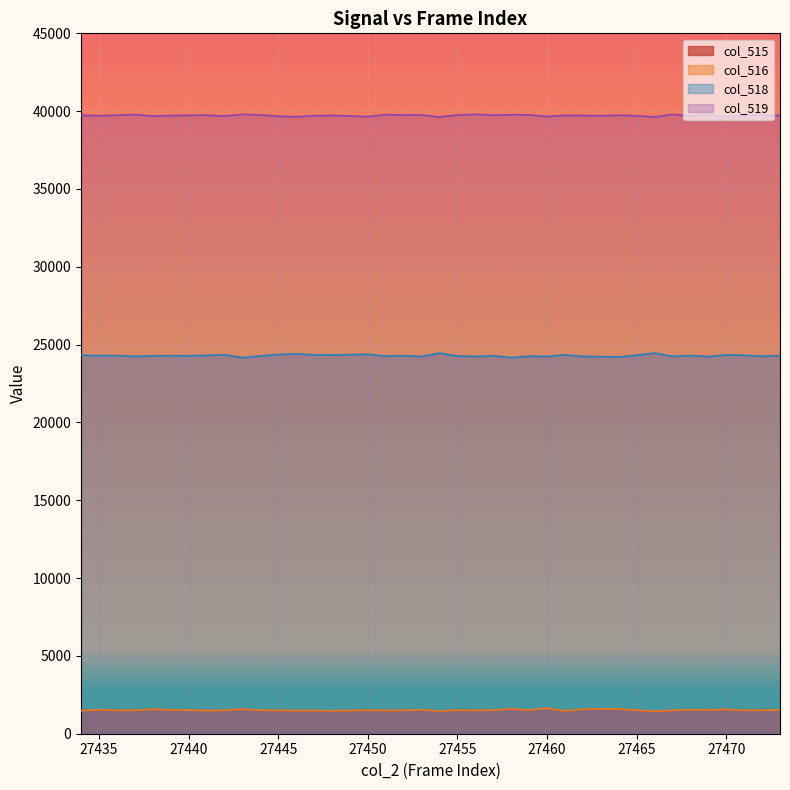

What is the difference between the col_518 values at 27466 and 27439?

164